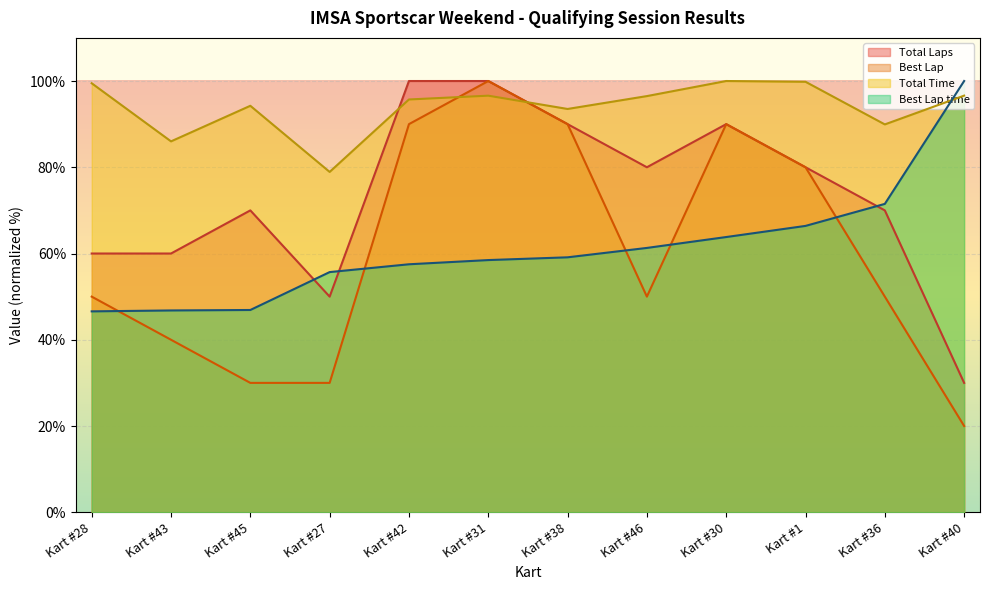

Where does the Total Time series first go above 96?

Kart #28